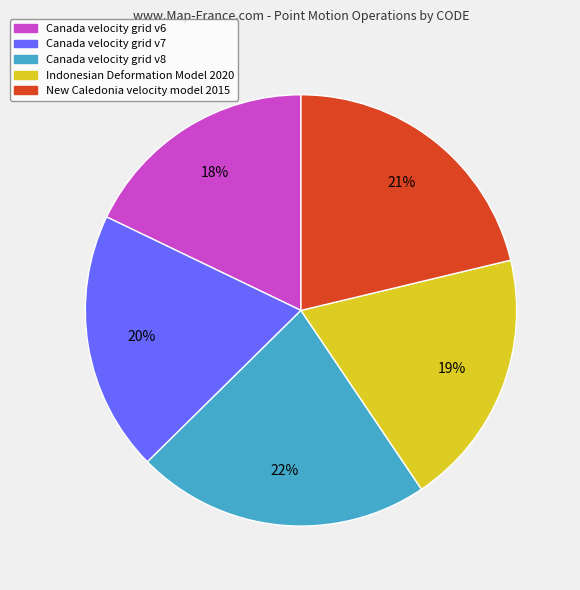

Do New Caledonia velocity model 2015 and Canada velocity grid v6 together represent more than half of the pie?

No